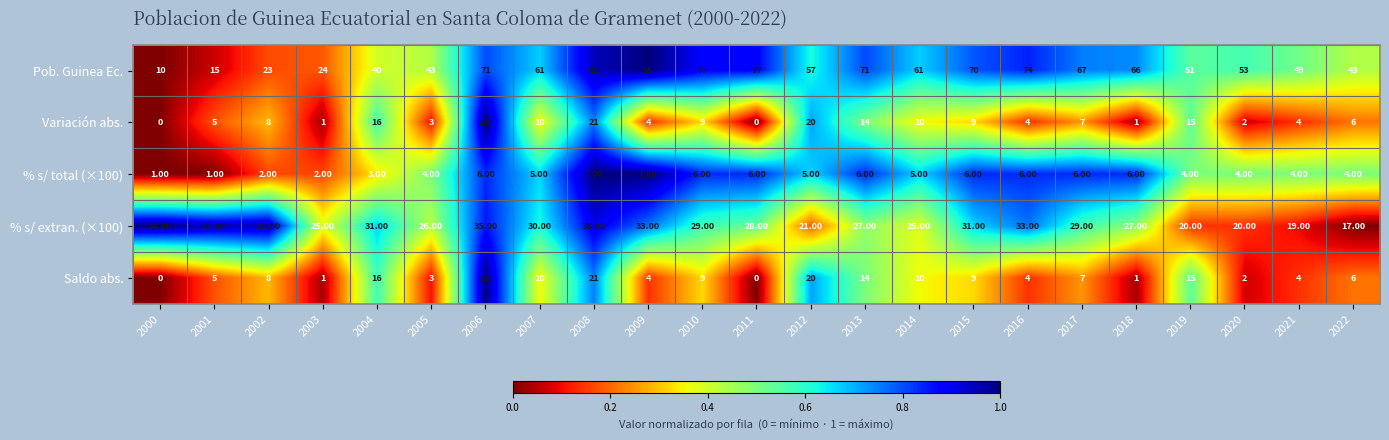

Between 2003 and 2007, which series saw the biggest shift?

Pob. Guinea Ec.